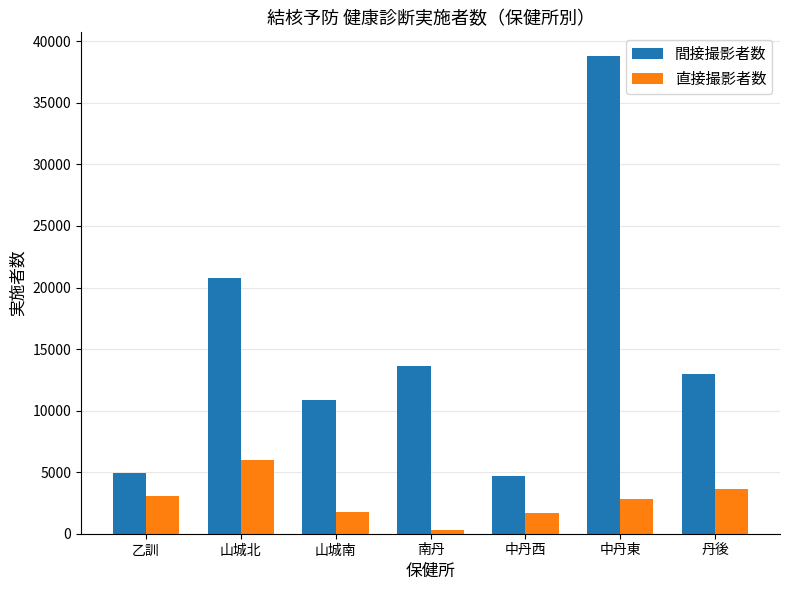

What is the difference between the highest and lowest values at 丹後?

9348